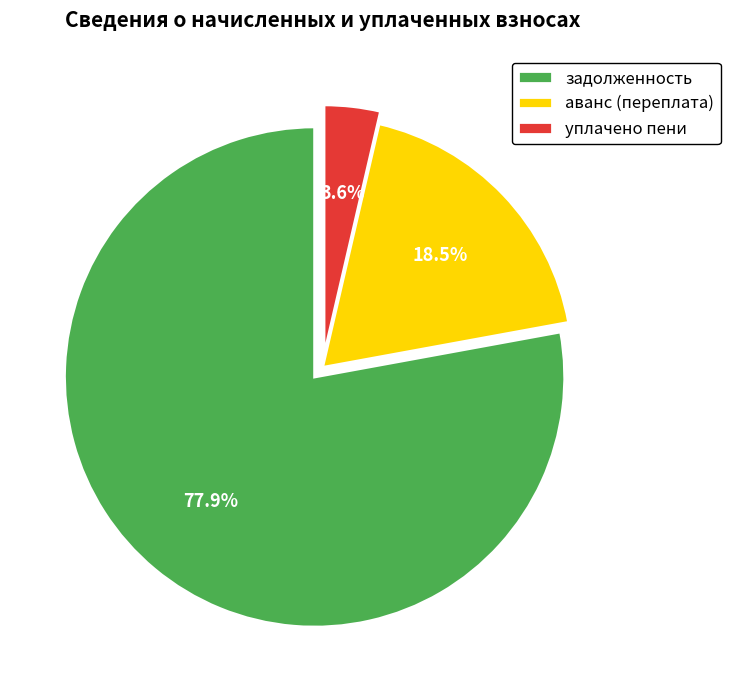

To the nearest percent, what is the difference between the largest and smallest slice percentages?

74%